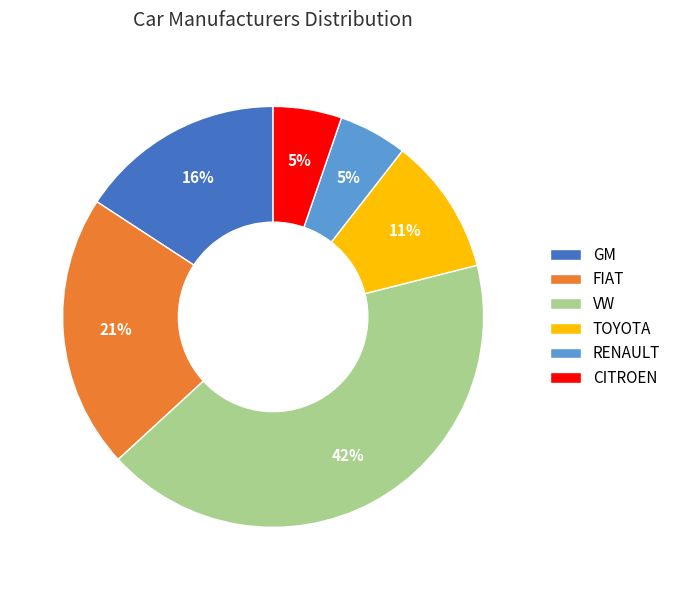

What is the largest slice in the pie chart?

VW